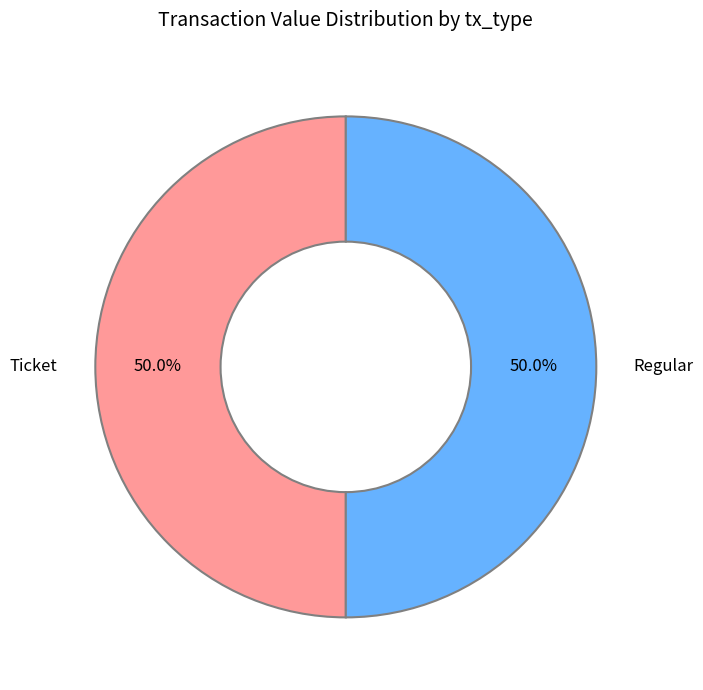

To the nearest percent, what is the difference between the largest and smallest slice percentages?

0%